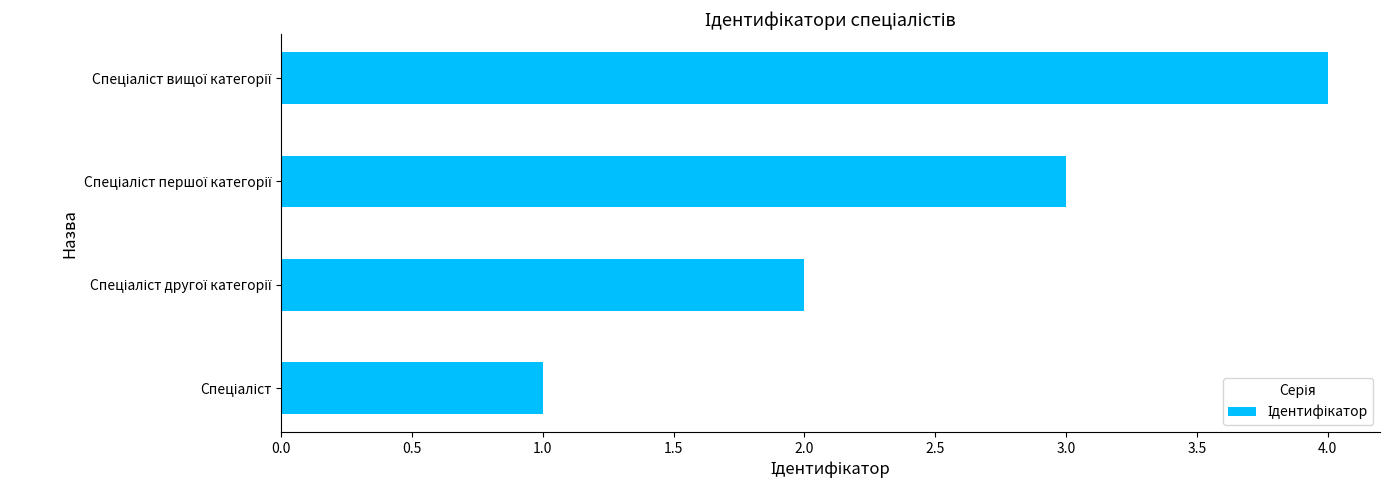

What is the greatest value displayed?

4